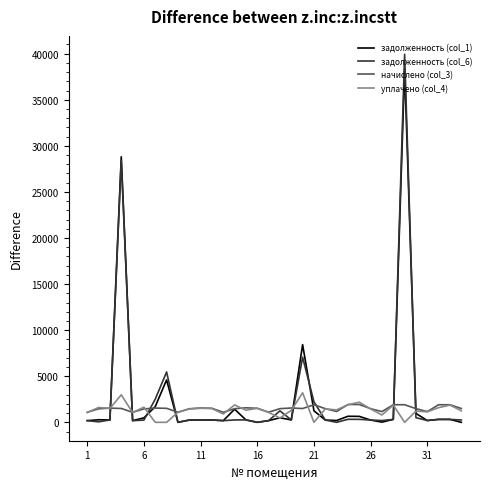

Which series has the largest range (max minus min)?

задолженность (col_6)